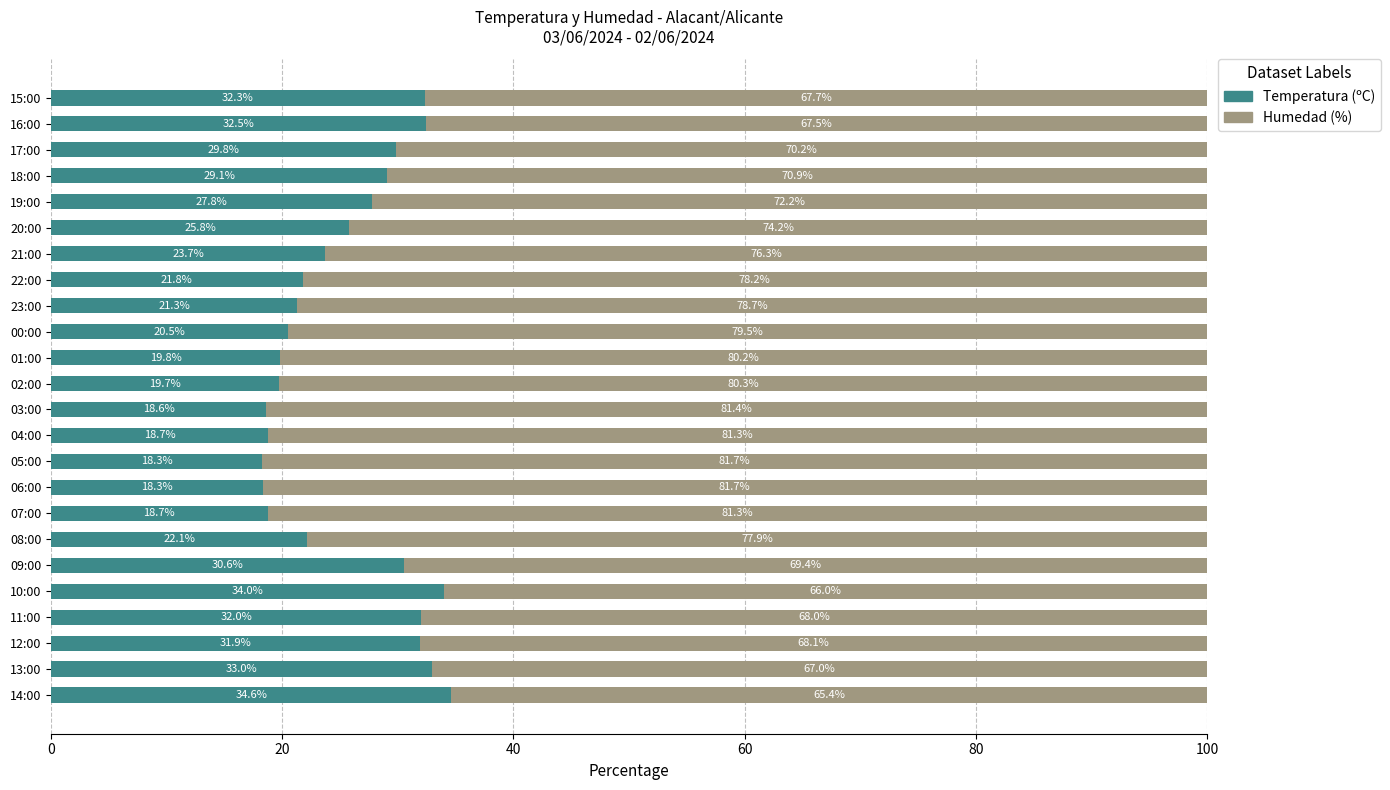

What is the highest value of the Temperatura (ºC) series?

34.6